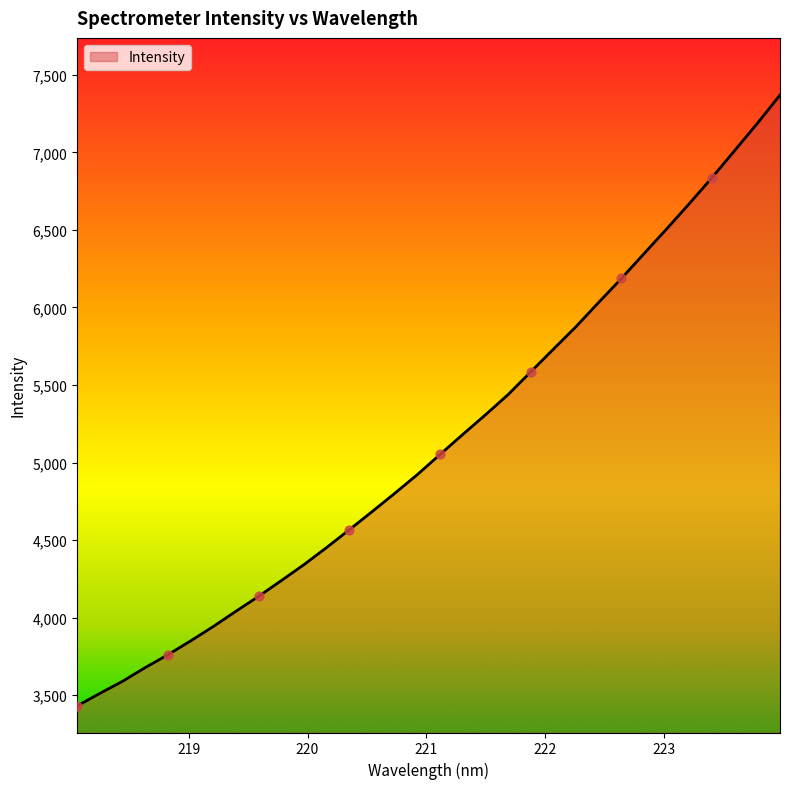

What is the minimum value shown in the chart?

3430.5